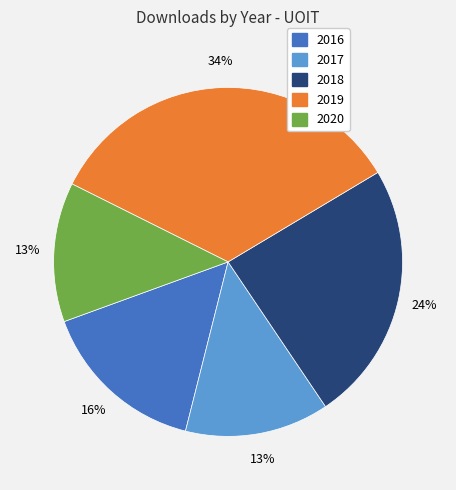

Count the number of slices in the pie.

5